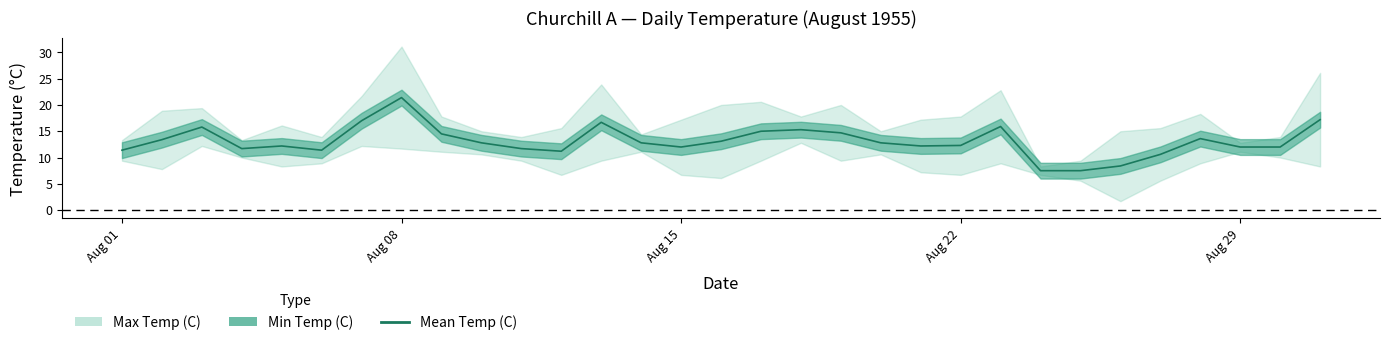

How many data points are above 12?

19